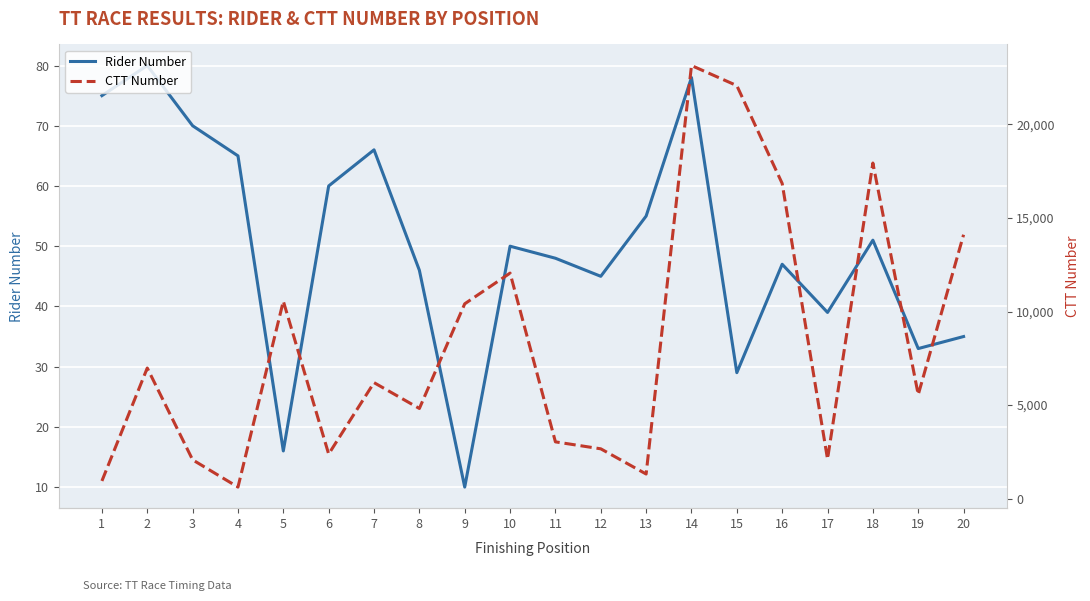

Between 12 and 19, which series saw the biggest shift?

CTT Number